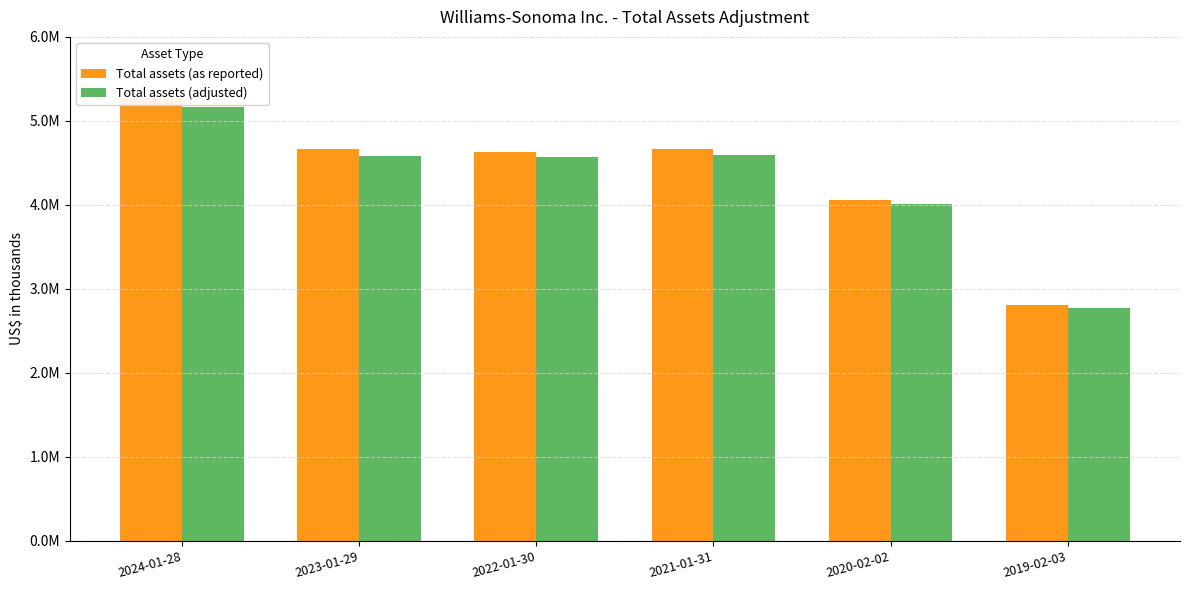

Reading right to left, what are all the values shown in this chart?

Total assets (as reported): 2019-02-03=2812844	2020-02-02=4054042	2021-01-31=4661424	2022-01-30=4625620	2023-01-29=4663016	2024-01-28=5273548
Total assets (adjusted): 2019-02-03=2768789	2020-02-02=4006065	2021-01-31=4599570	2022-01-30=4569035	2023-01-29=4581627	2024-01-28=5162892